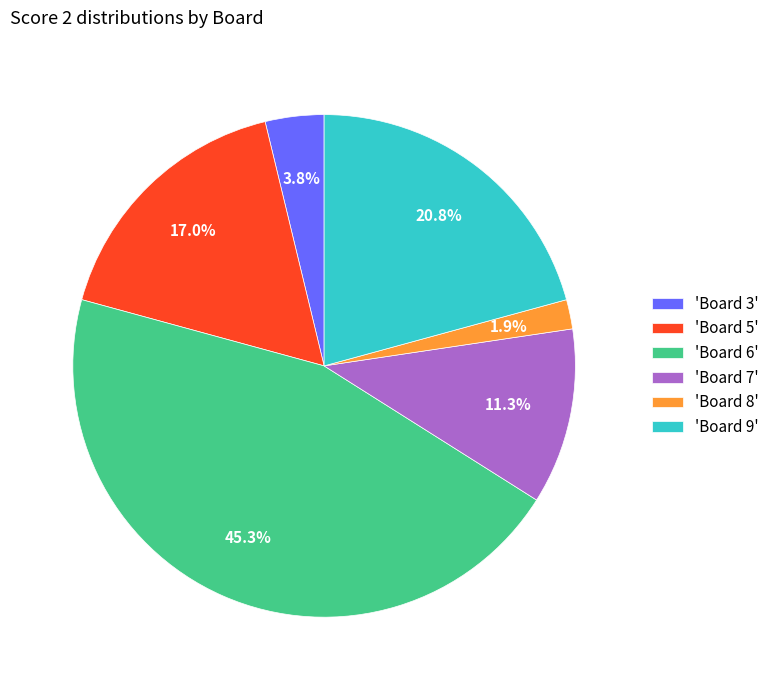

What percentage do 'Board 6' and 'Board 8' together represent?

47.2%